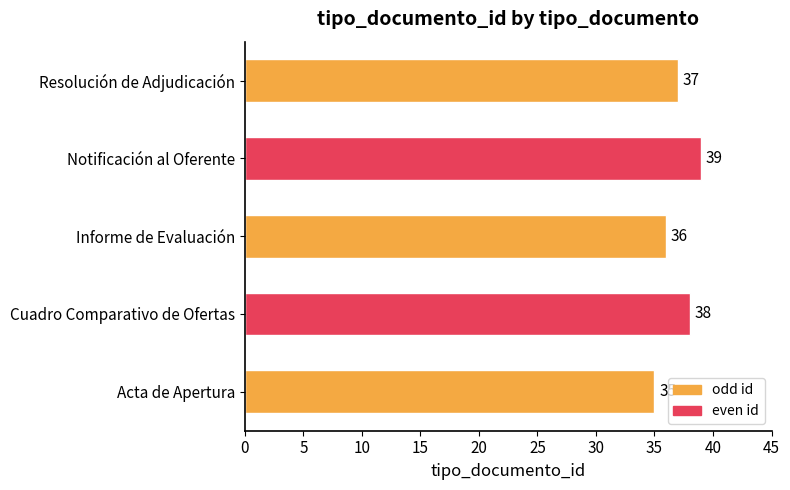

What is the average value?

37